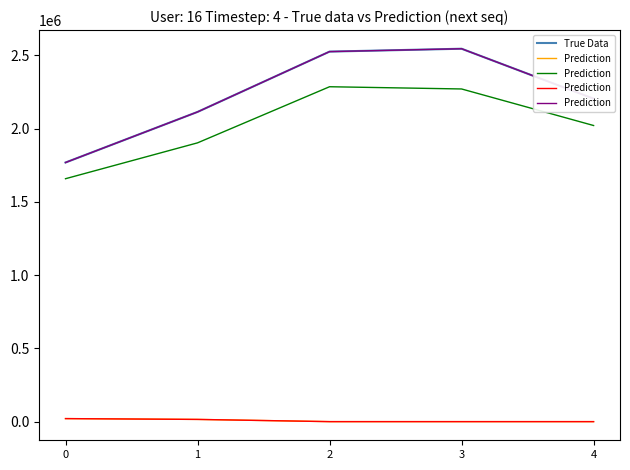

Which series has the largest range (max minus min)?

True Data